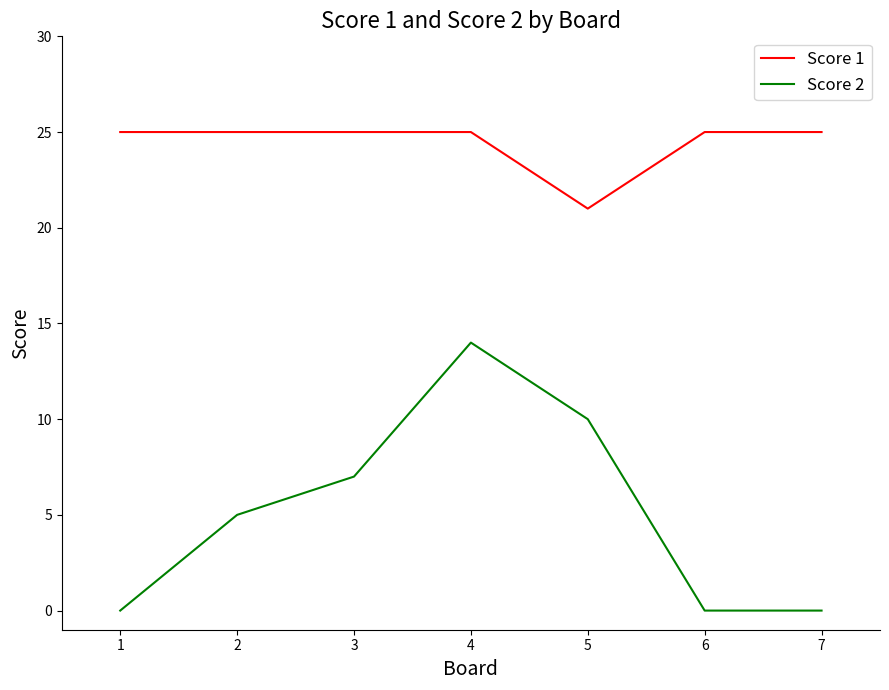

What is the difference between the Score 2 values at 5 and 1?

10